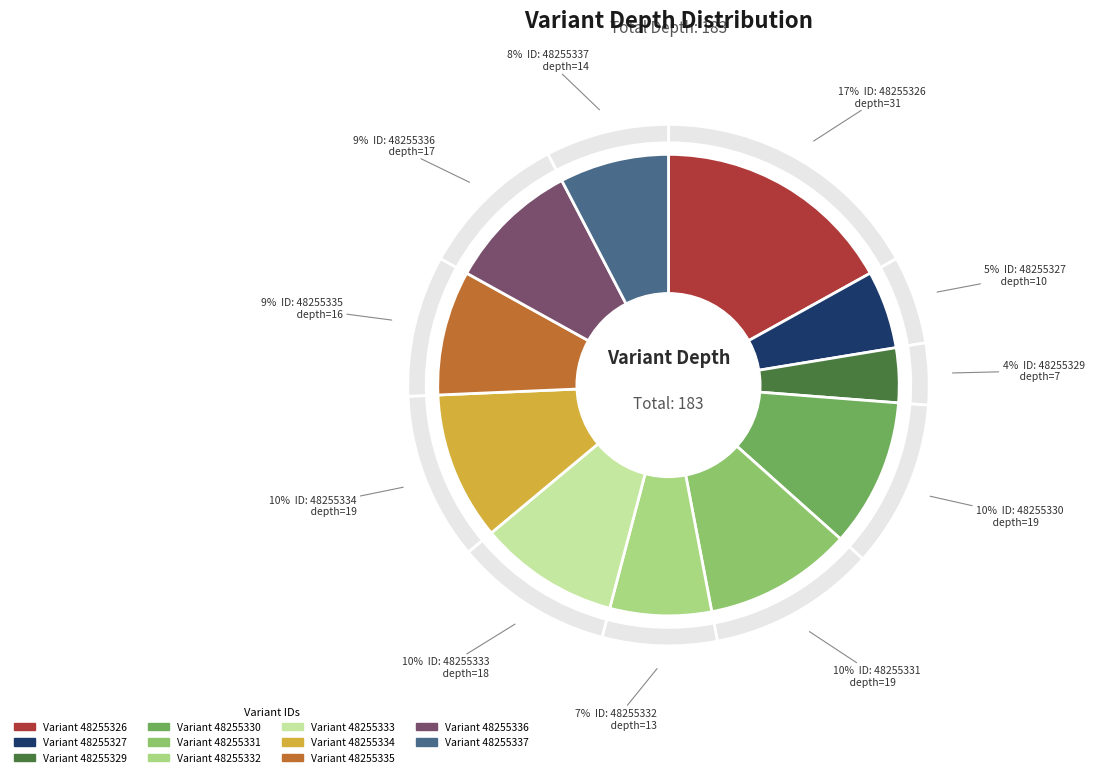

Between 48255330 and 48255333, which is larger?

48255330